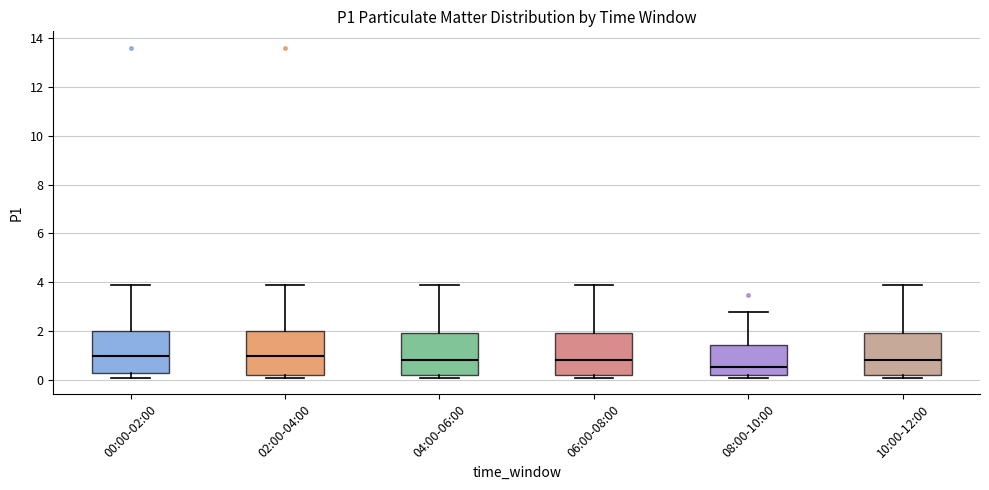

Reading left to right, transcribe this box plot: for each box, give where its median line is, the range the box spans, and where its two whiskers end, as read against the y-axis. The values are not printed on the chart, so give them approximately, as read against the axis.

00:00-02:00: median 1.0, box 0.2 to 2.0, whiskers 0.2 (just below the box's lower edge) to 4.0
02:00-04:00: median 1.0, box 0.2 to 2.0, whiskers 0.2 (just below the box's lower edge) to 4.0
04:00-06:00: median 0.8, box 0.2 to 2.0, whiskers 0.2 (just below the box's lower edge) to 4.0
06:00-08:00: median 0.8, box 0.2 to 2.0, whiskers 0.2 (just below the box's lower edge) to 4.0
08:00-10:00: median 0.6, box 0.2 to 1.4, whiskers 0.2 (just below the box's lower edge) to 2.8
10:00-12:00: median 0.8, box 0.2 to 2.0, whiskers 0.2 (just below the box's lower edge) to 4.0